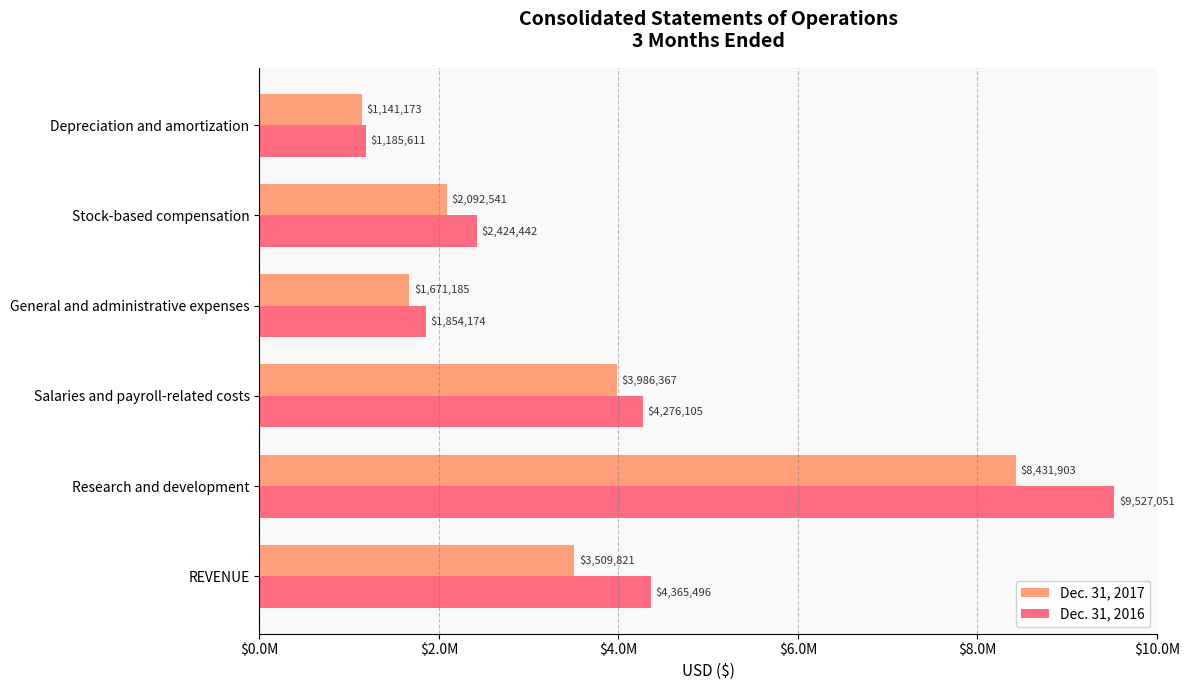

What are all the series names shown in the legend?

Dec. 31, 2017, Dec. 31, 2016